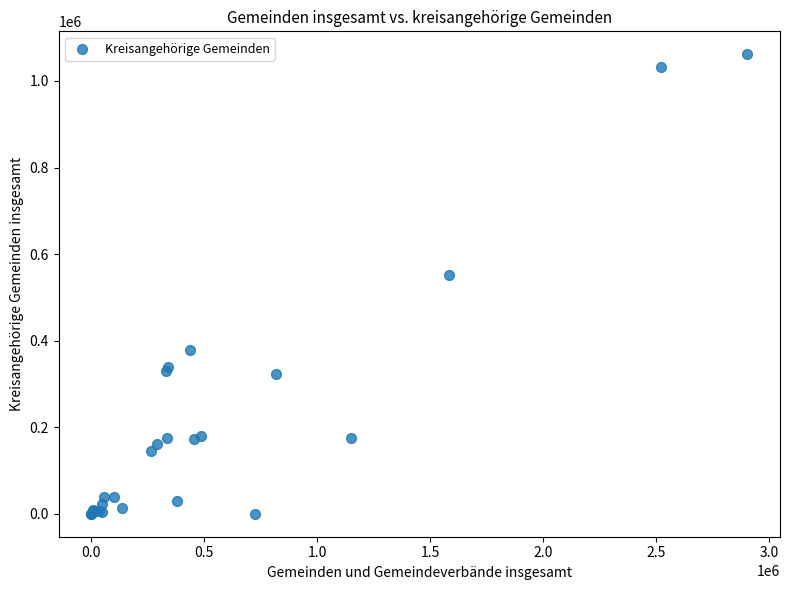

What Y value in the scatter plot is closest to 530800?

551363.8